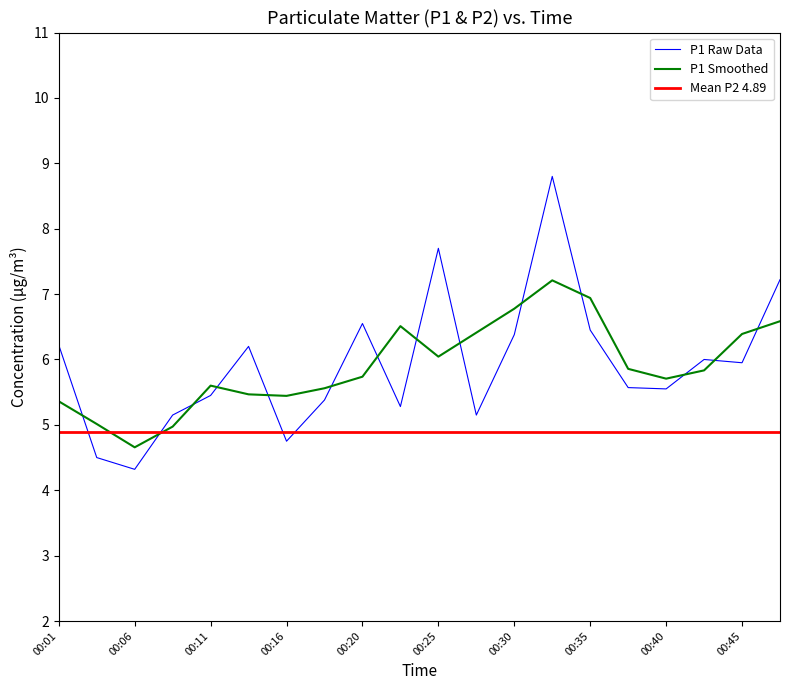

What is the ratio of the value at 00:20 to the value at 00:11?

1.2